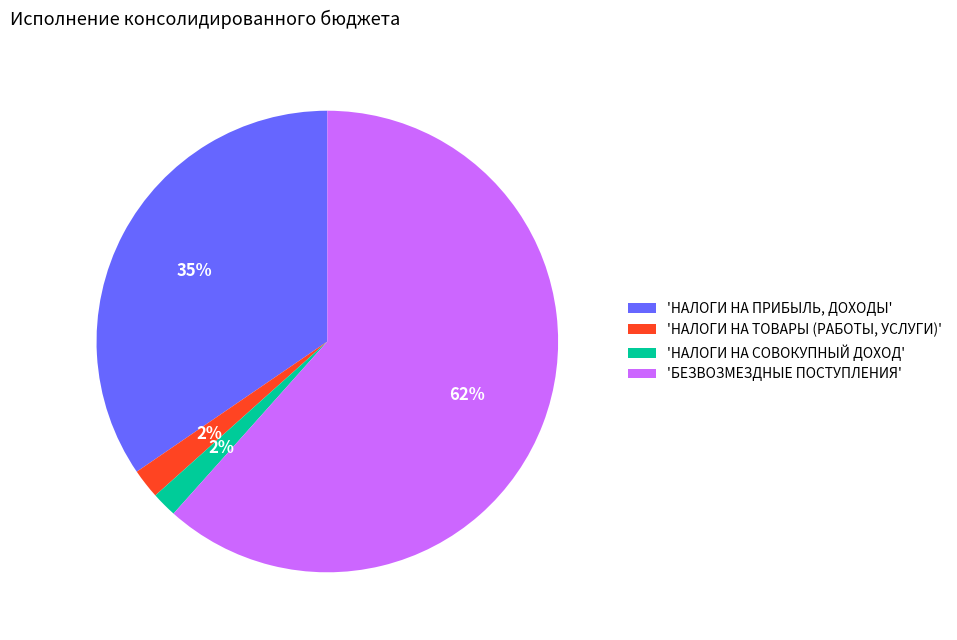

True or false: 'БЕЗВОЗМЕЗДНЫЕ ПОСТУПЛЕНИЯ' accounts for 62% of the total.

True